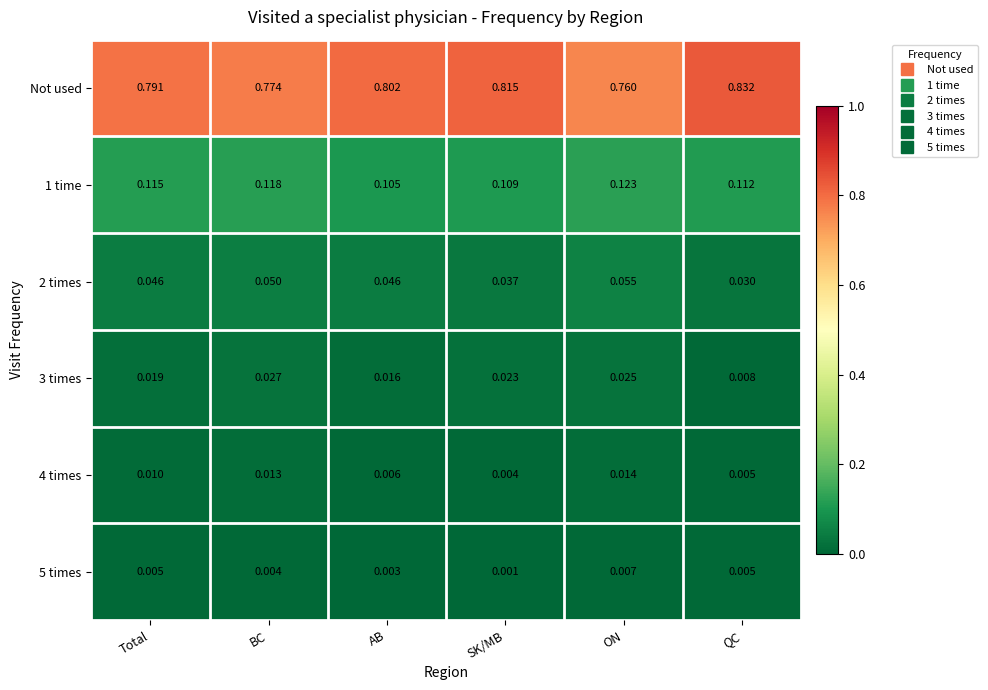

Which category has the lowest value across all series?

SK/MB